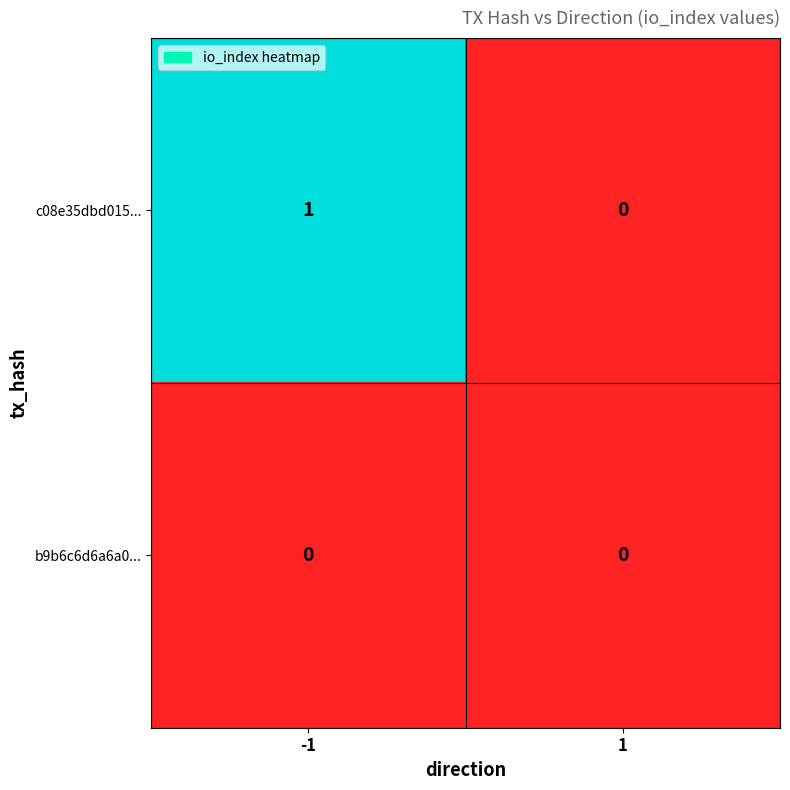

Rank the categories by c08e35dbd015... value from highest to lowest.

-1, 1